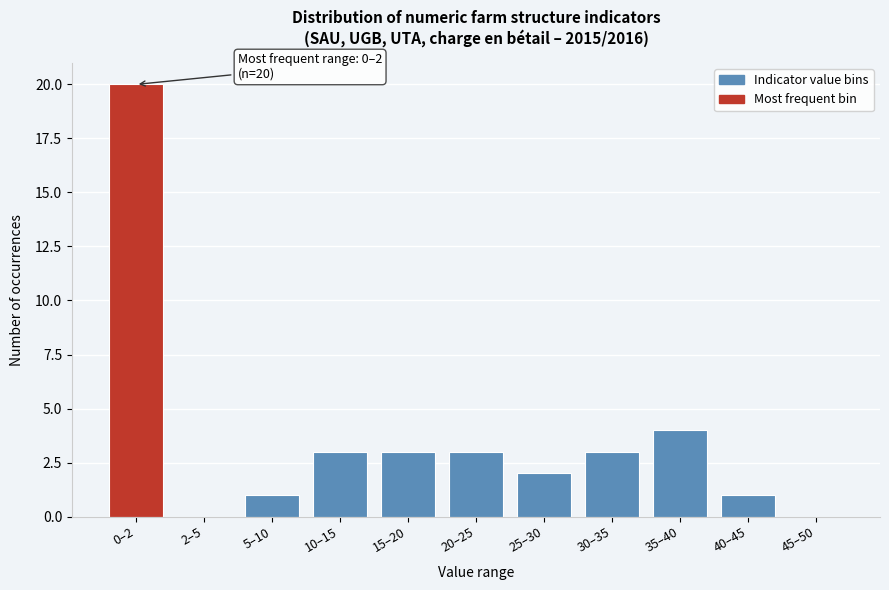

Reading left to right, transcribe all the data shown in this chart.

0–2=20	2–5=0	5–10=1	10–15=3	15–20=3	20–25=3	25–30=2	30–35=3	35–40=4	40–45=1	45–50=0